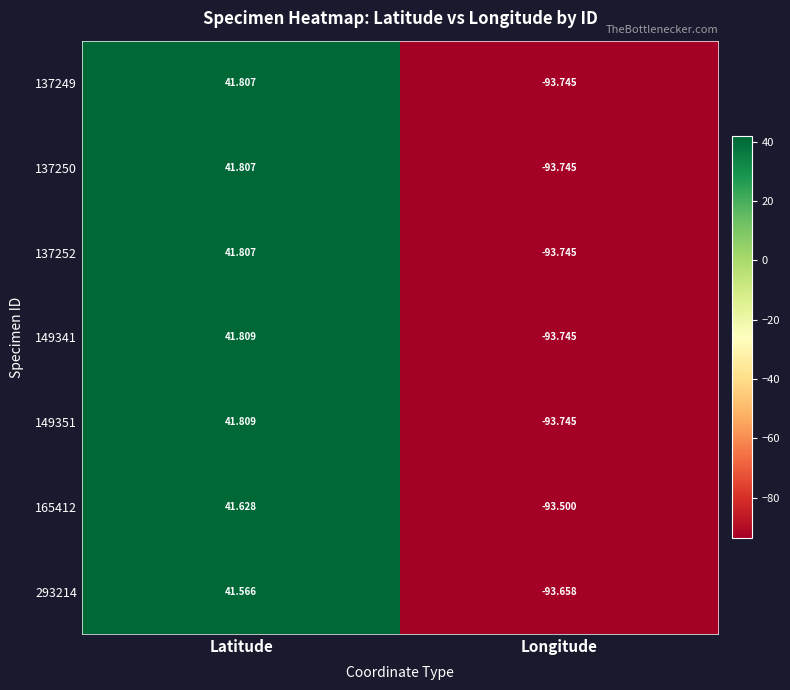

Where does the 293214 series first go above 41?

Latitude